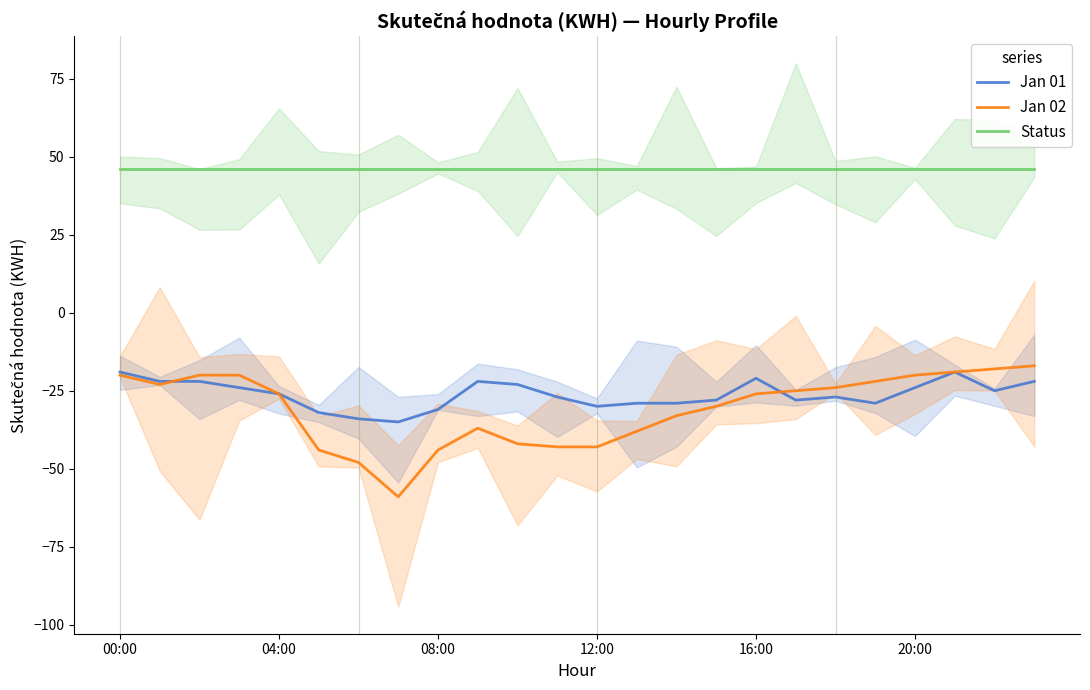

At which label does Jan 02 reach its peak?

23